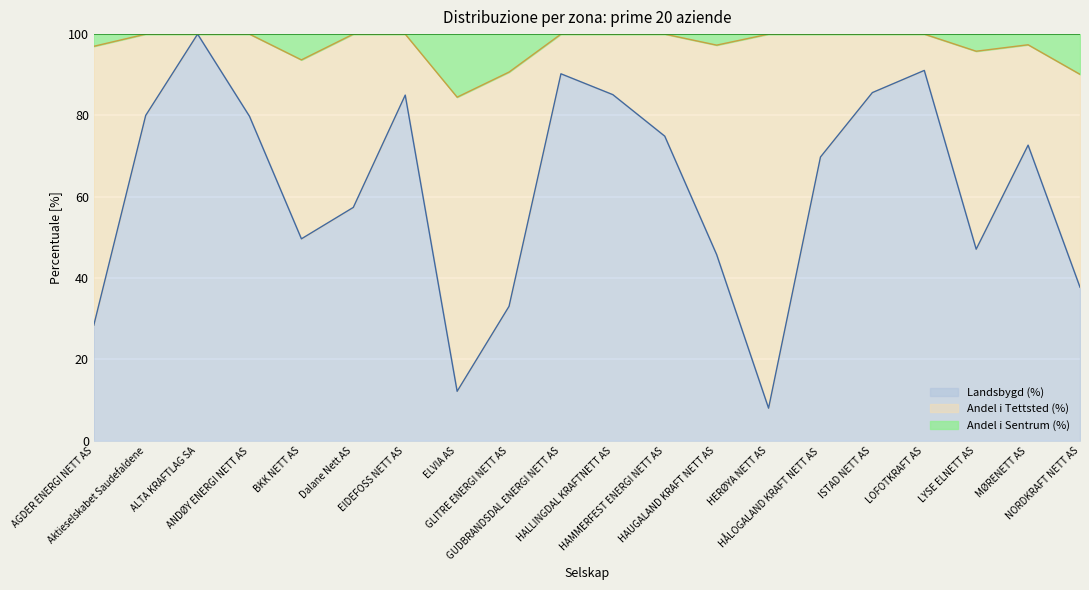

Which has a higher value, GLITRE ENERGI NETT AS or BKK NETT AS?

BKK NETT AS